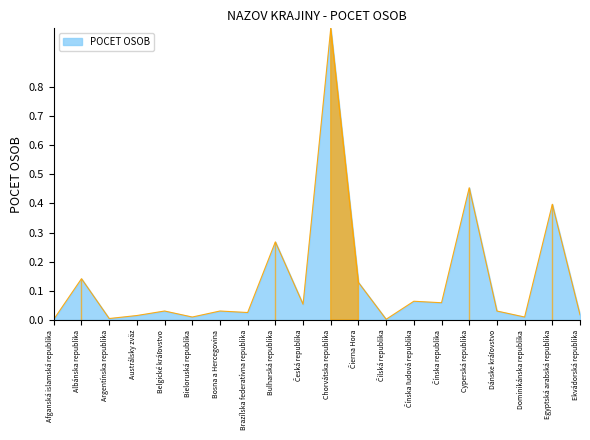

Which category has the highest value across all series?

Chorvátska republika